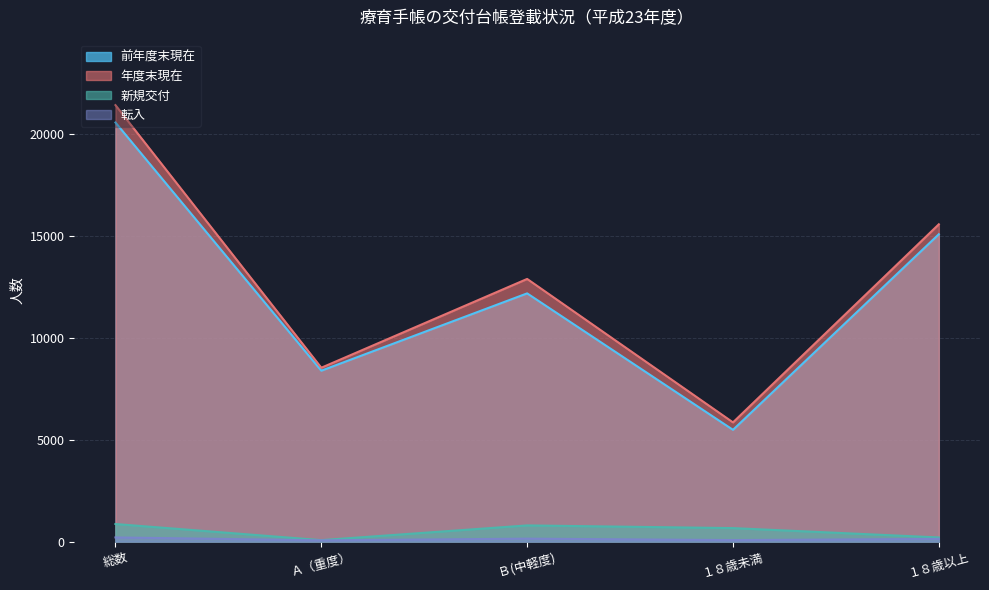

What is the difference between the 年度末現在 values at １８歳以上 and Ａ（重度）?

7045